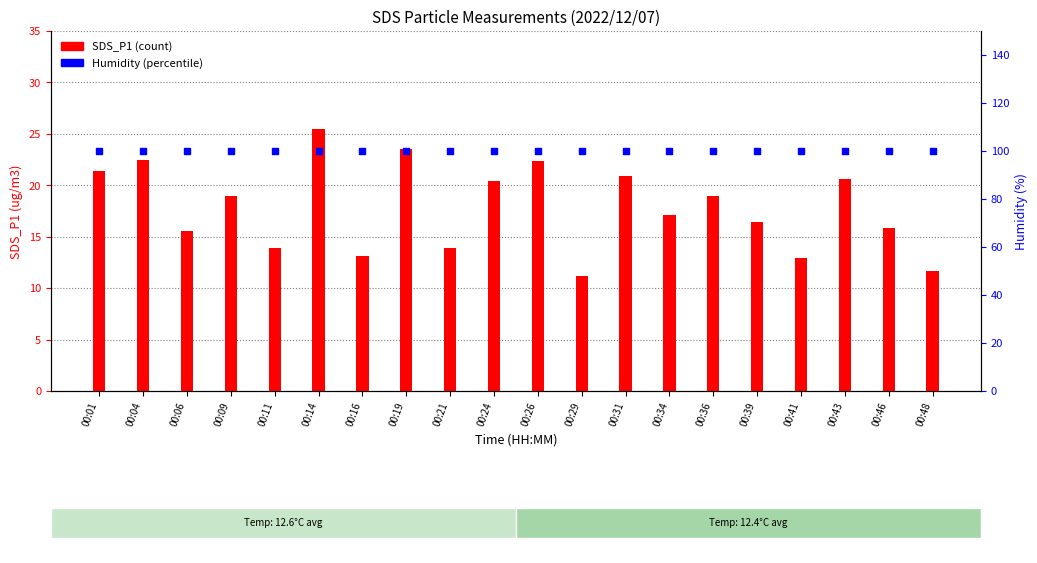

Which series has the widest spread of Y values?

SDS_P1